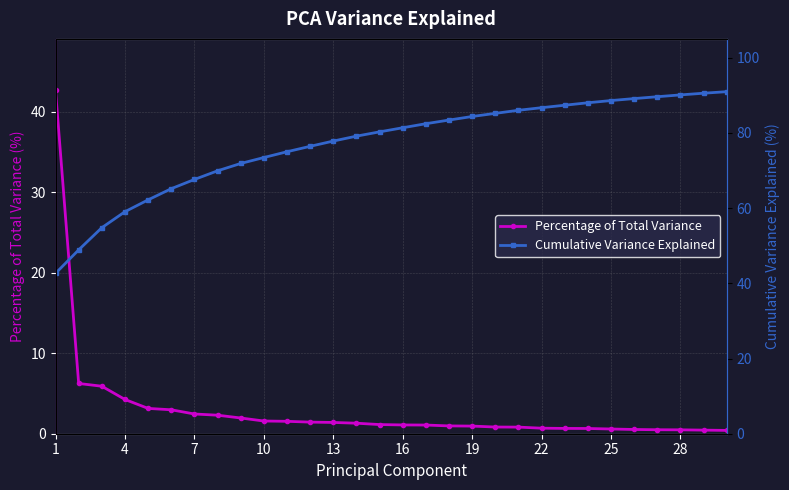

What is the highest value of the Percentage of Total Variance series?

42.6